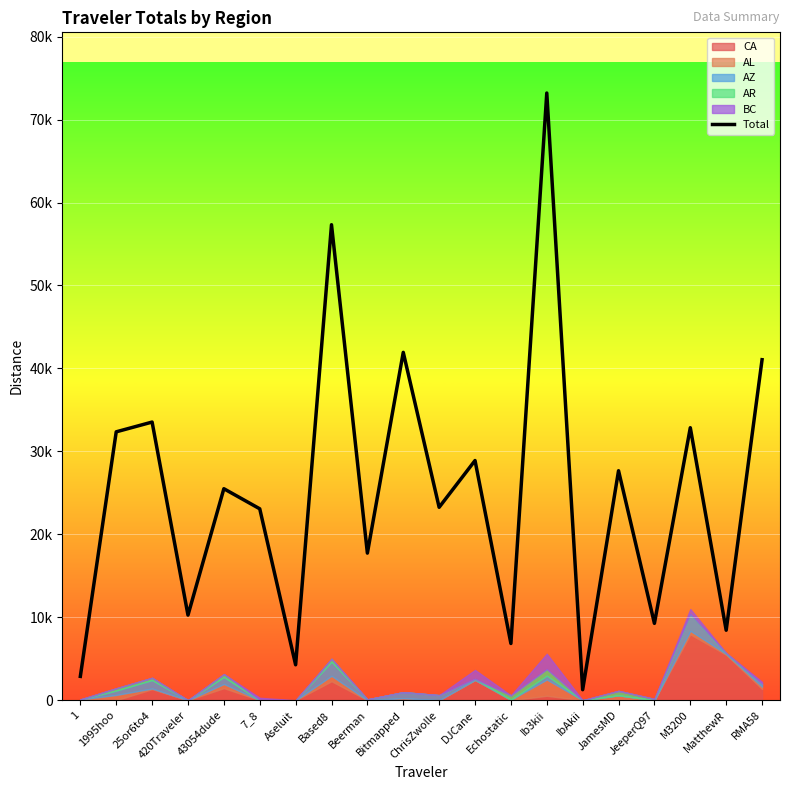

True or false: there are more than 0 points higher than both neighbors.

True